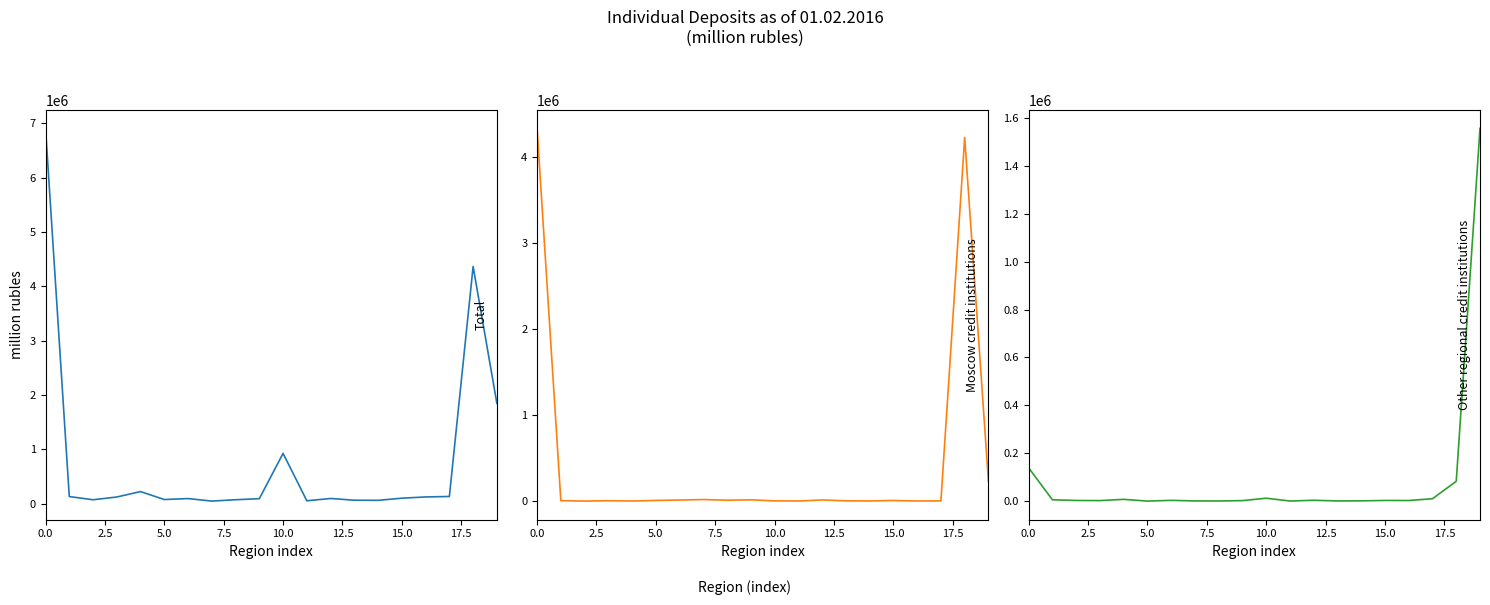

At which label is Moscow credit institutions closest to 2163352?

19